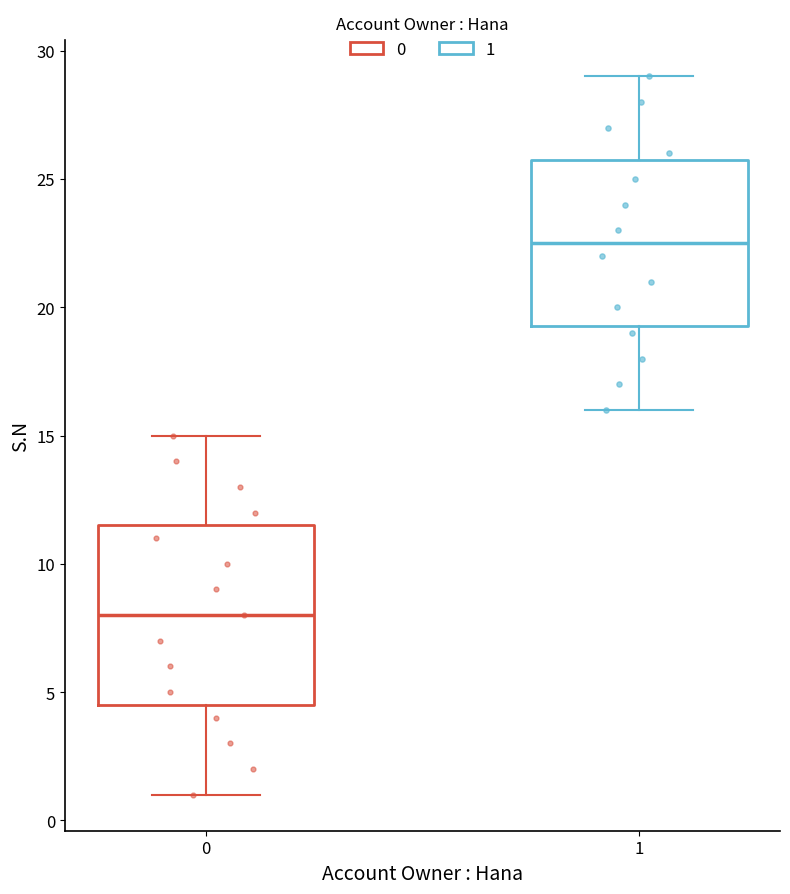

Comparing the boxes themselves (not the whiskers), which one is the tallest?

0